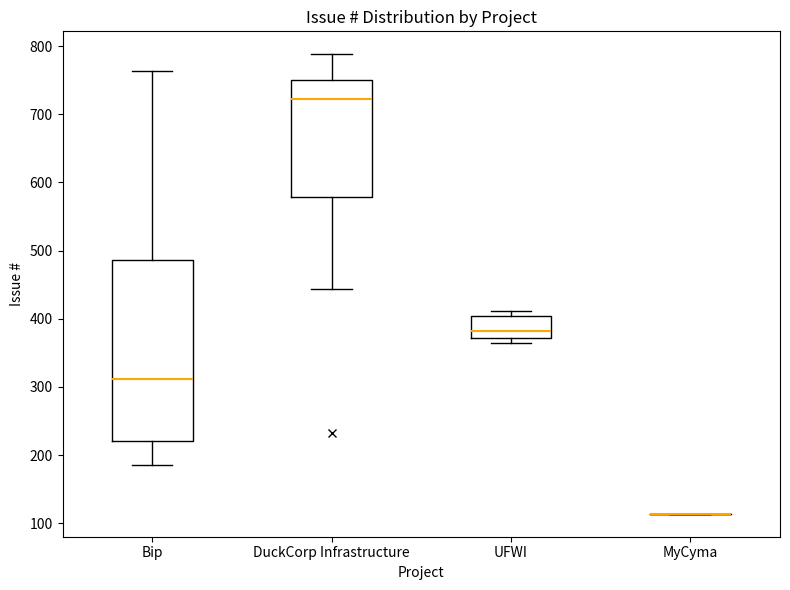

Reading left to right, read every box against the y-axis: the position of its median line, the range the box covers, and the ends of its whiskers. The values are not printed on the chart, so give them approximately, as read against the axis.

Bip: median 310, box 220 to 490, whiskers 190 to 760
DuckCorp Infrastructure: median 720, box 580 to 750, whiskers 440 to 790
UFWI: median 380, box 370 to 400, whiskers 360 to 410
MyCyma: box collapsed to a line at 110, whiskers 110 to 110